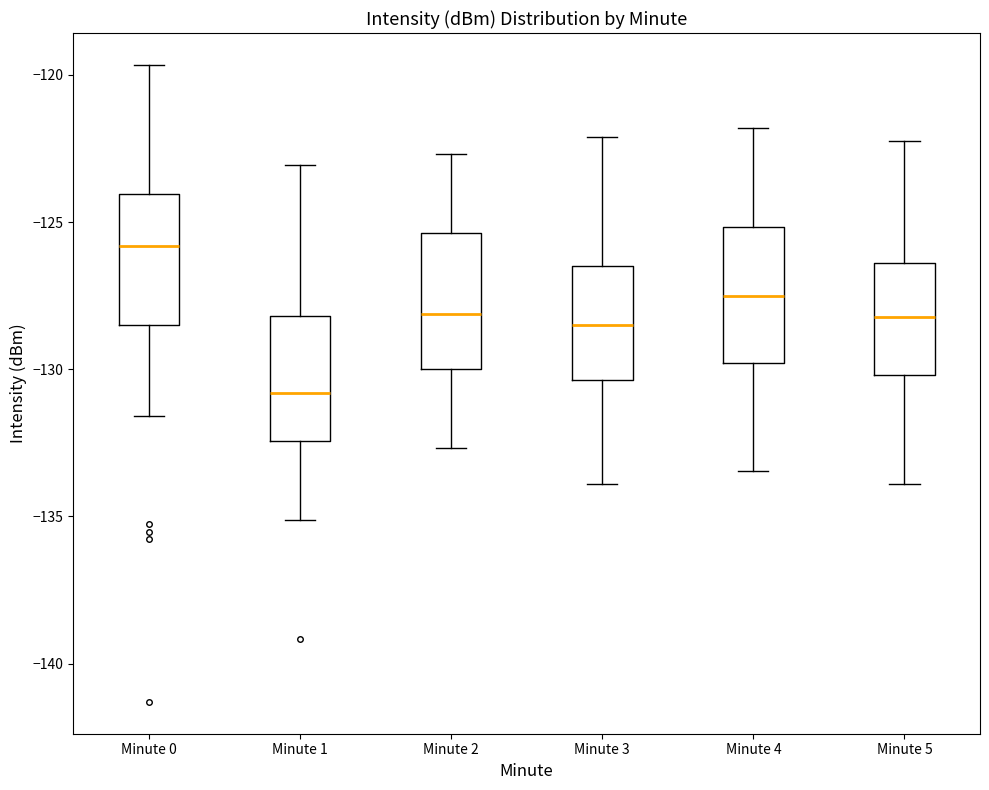

Where is the upper edge of the box for Minute 1 on the y-axis? The values are not printed on the chart, so give them approximately, as read against the axis.

-128.0